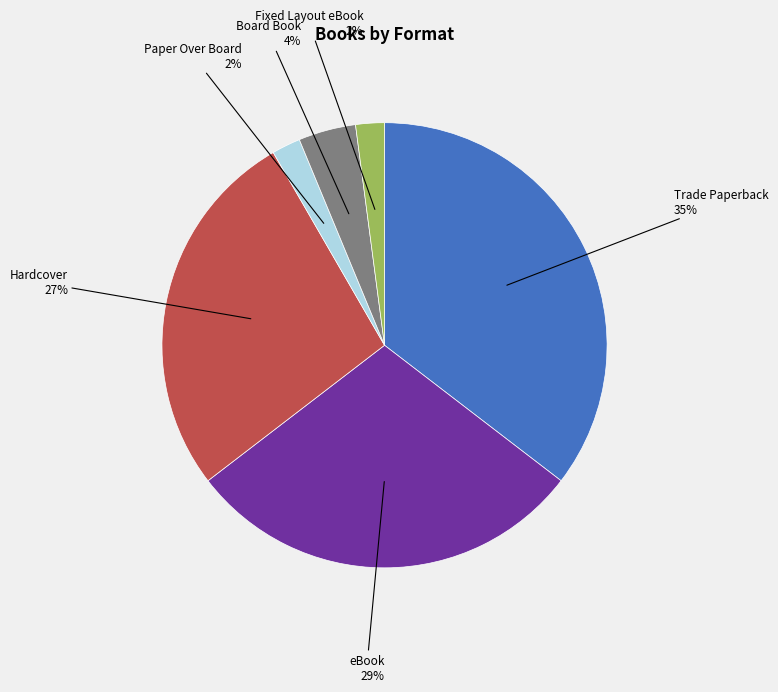

Do eBook and Paper Over Board together represent more than half of the pie?

No